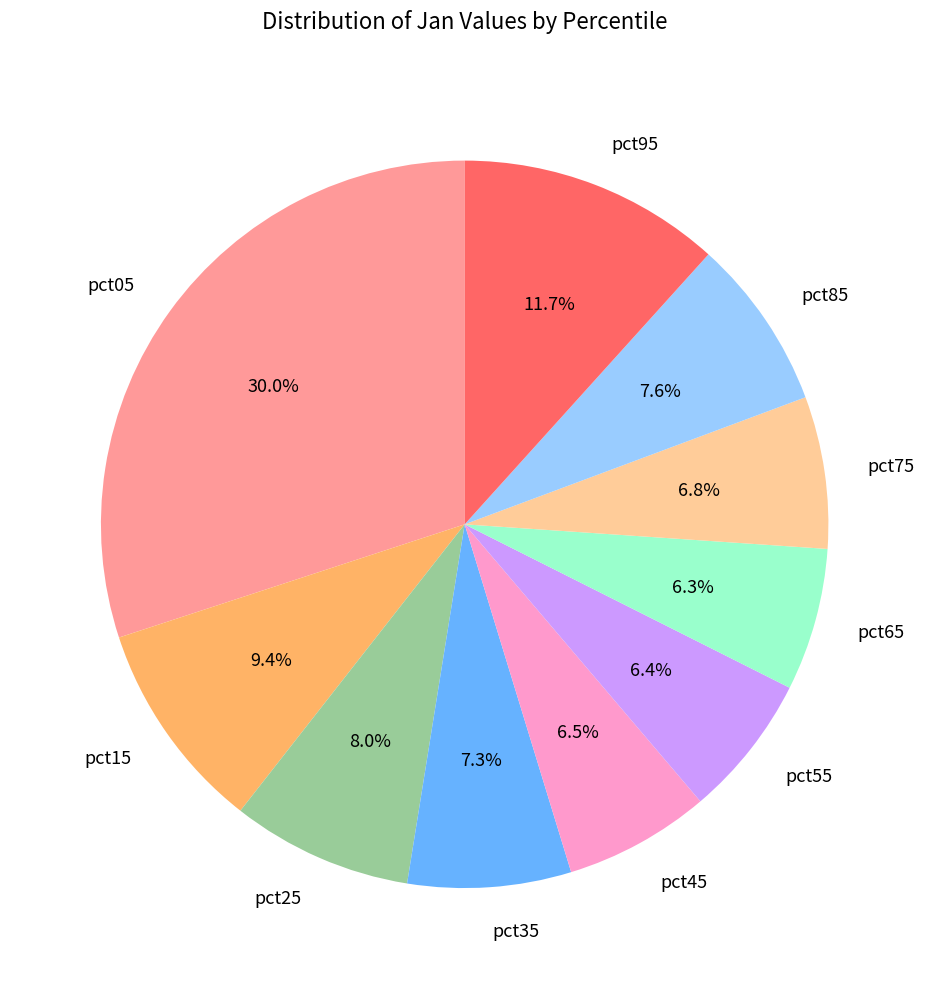

True or false: pct25 accounts for 8% of the total.

True